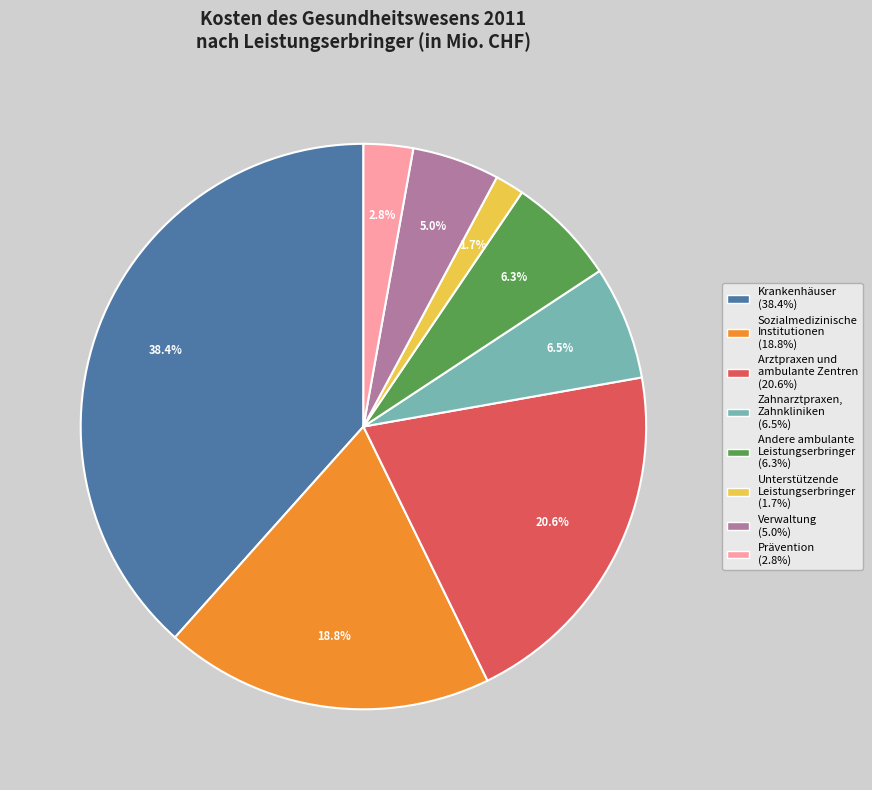

Combined, what portion of the pie is Arztpraxen und ambulante Zentren and Krankenhäuser?

58.9%